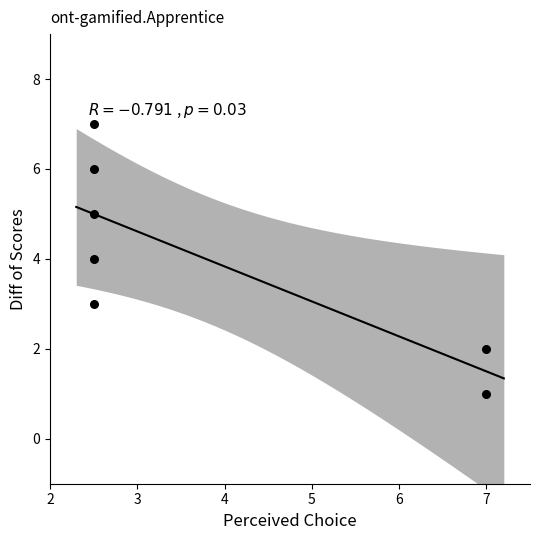

What is the average Y value?

4